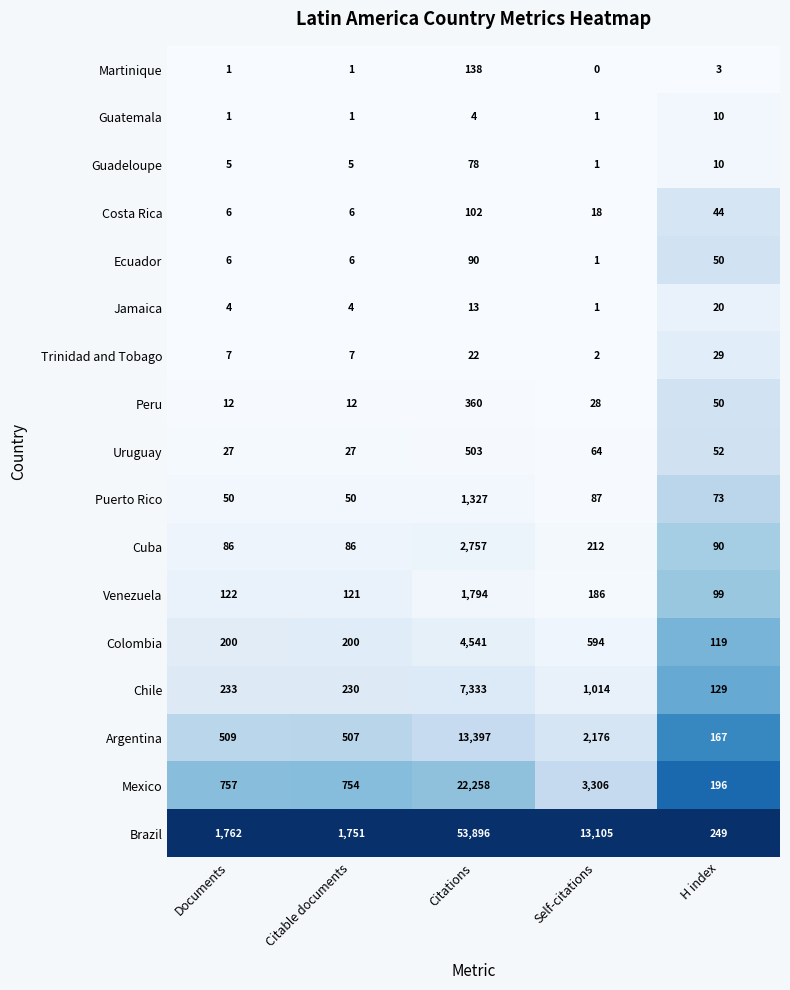

What is the spread (max minus min) of values at Citations?

53892